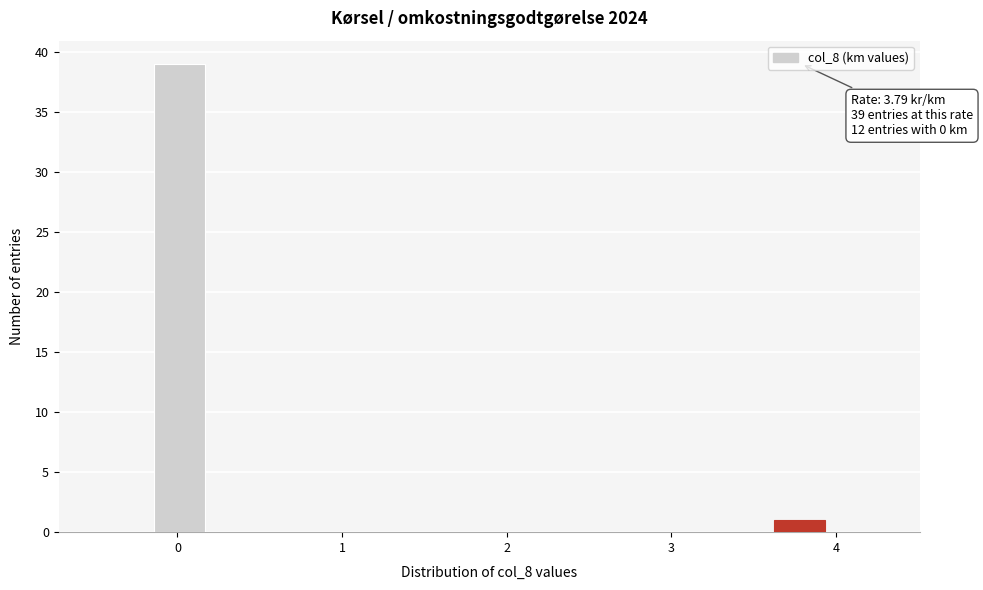

Around what value on the x-axis is the tallest bar? Give the approximate position of its centre, as read against the axis.

0.0